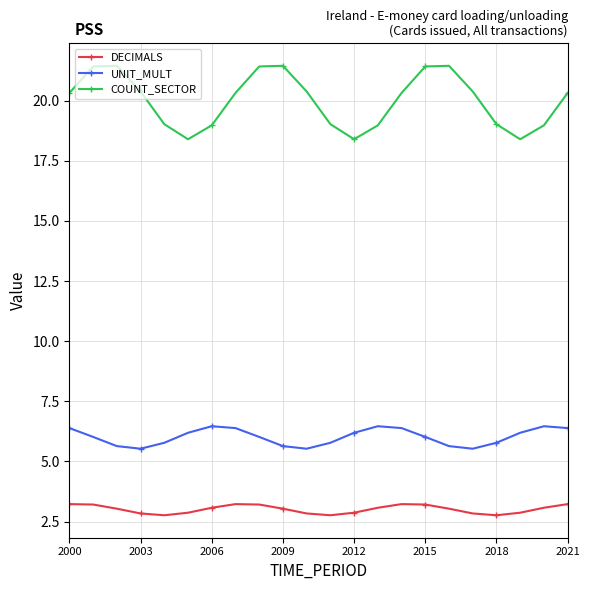

True or false: DECIMALS and COUNT_SECTOR intersect in this chart.

False